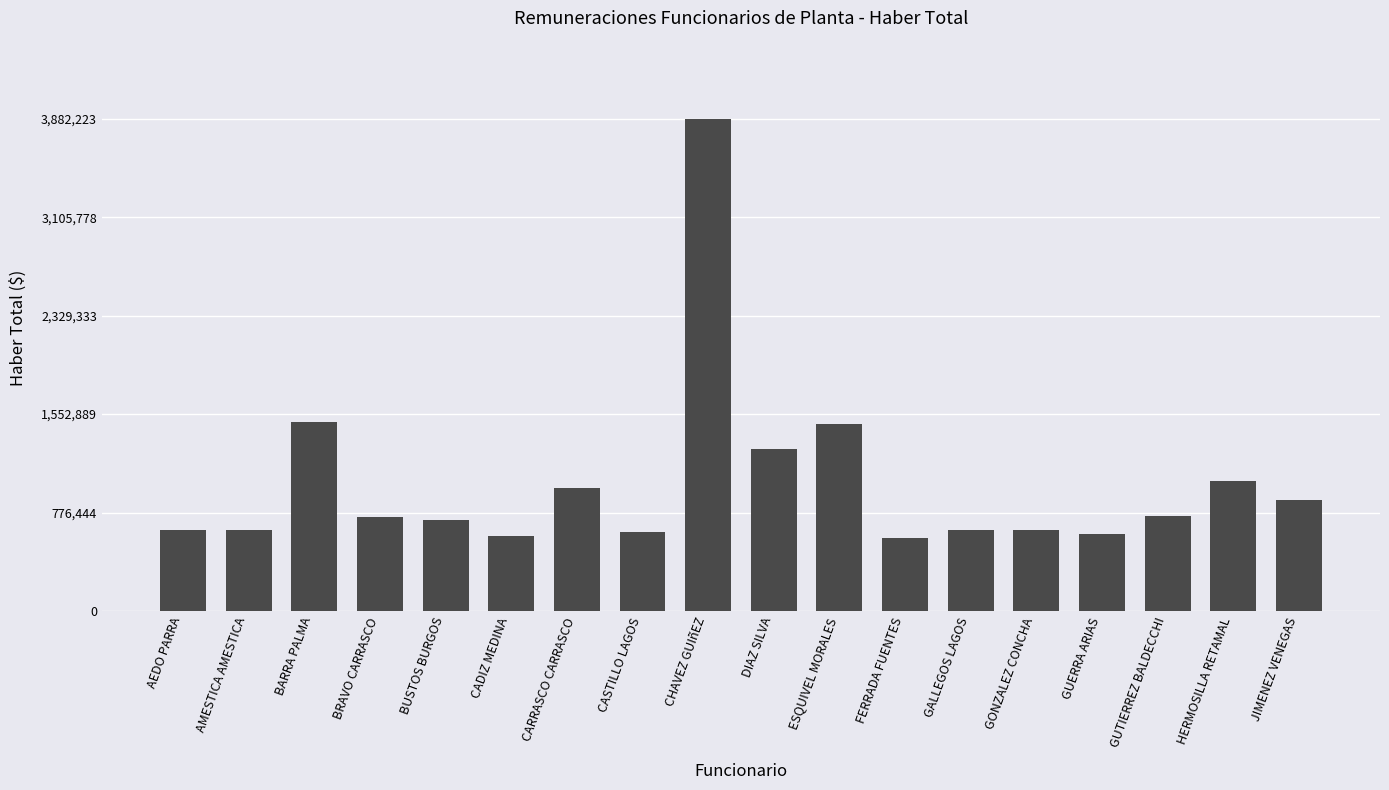

What is the sum of the values at GALLEGOS LAGOS and HERMOSILLA RETAMAL?

1665141